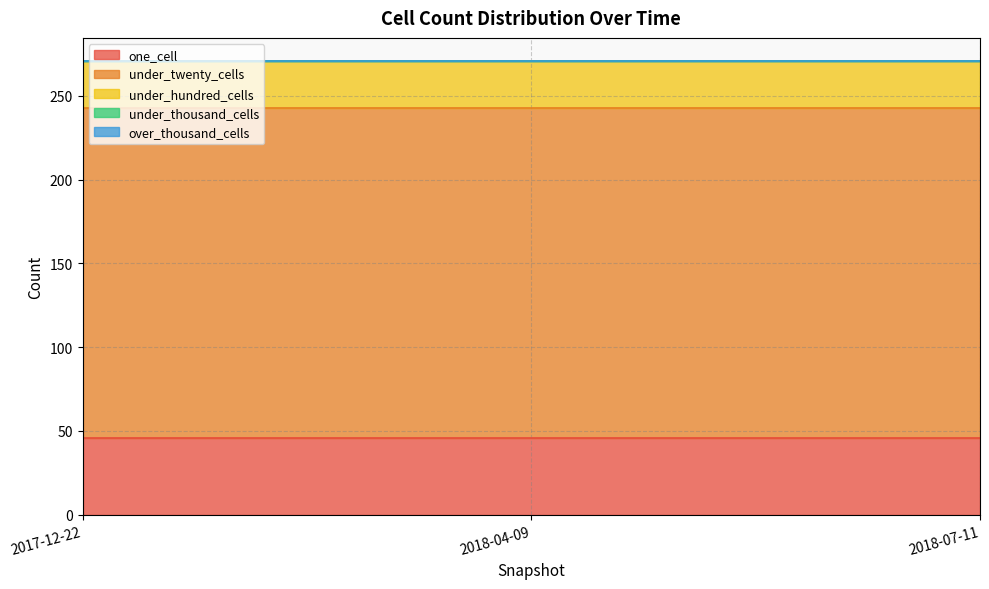

What is the label of the 1st point from the right?

2018-07-11